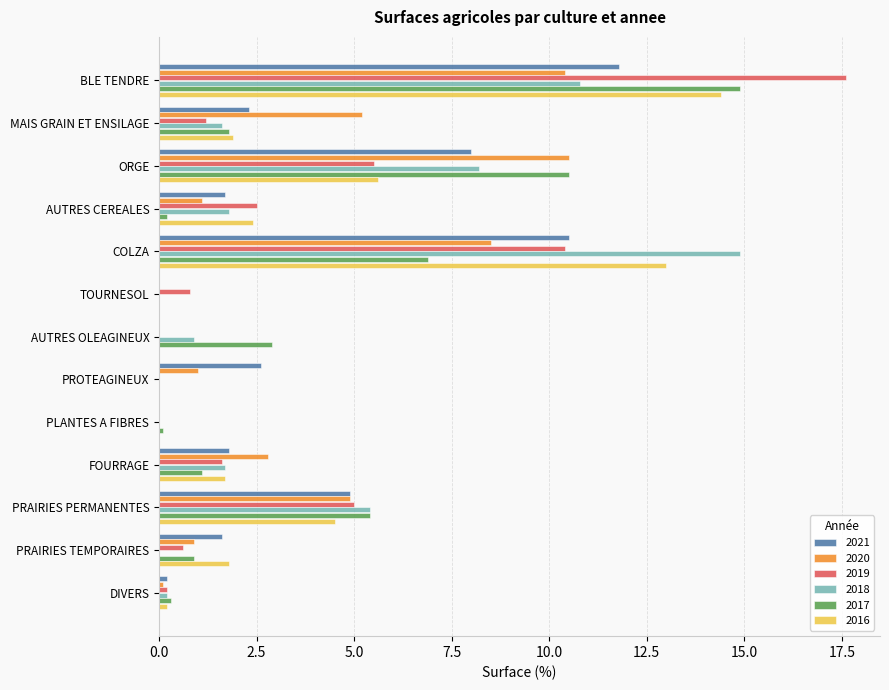

What is the maximum value for 2016?

14.4